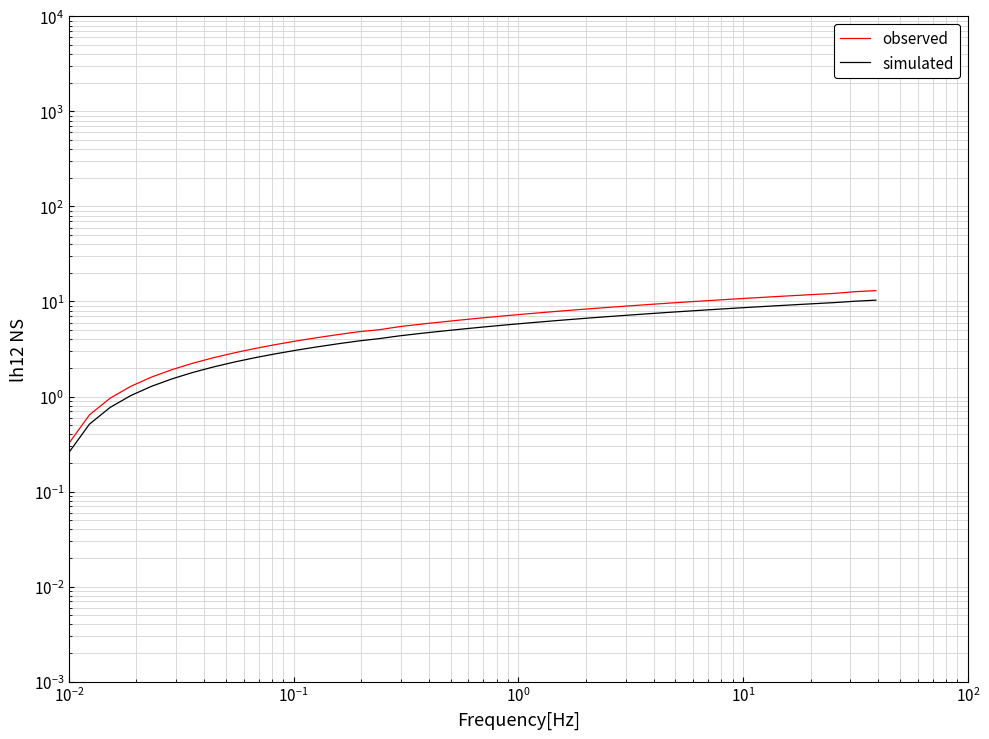

True or false: observed has more than 1 interior local peaks.

False